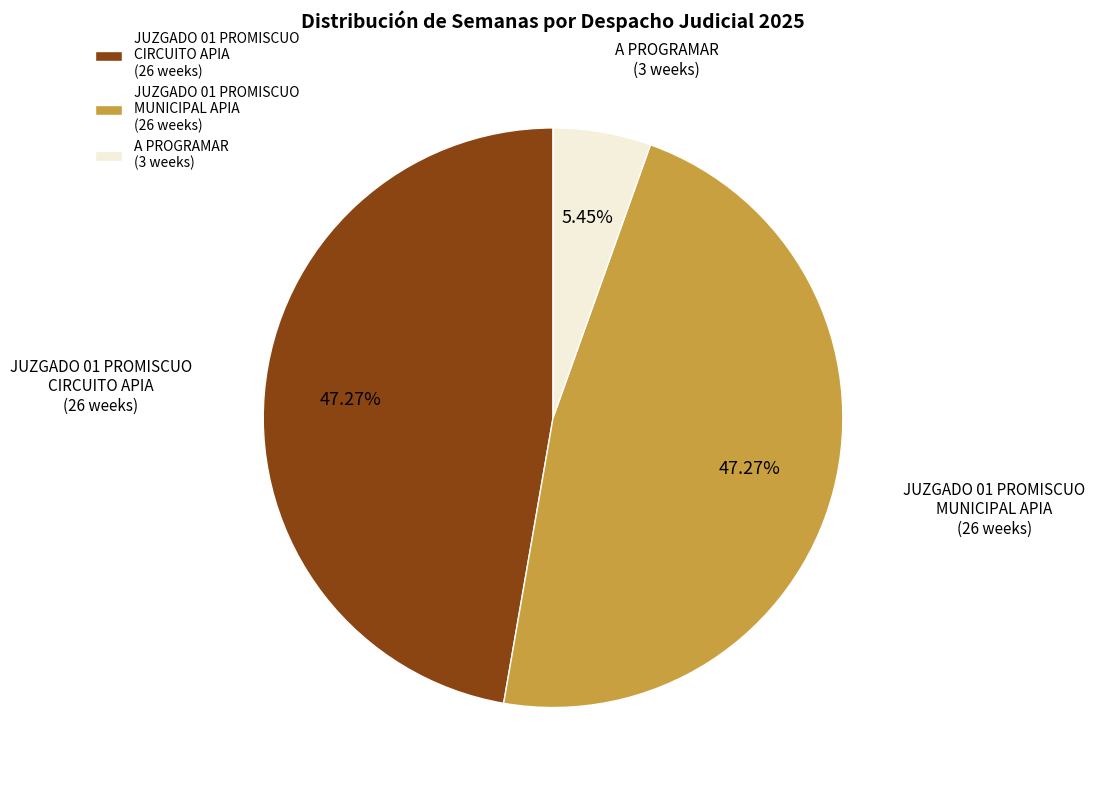

True or false: JUZGADO 01 PROMISCUO MUNICIPAL APIA accounts for 47% of the total.

True